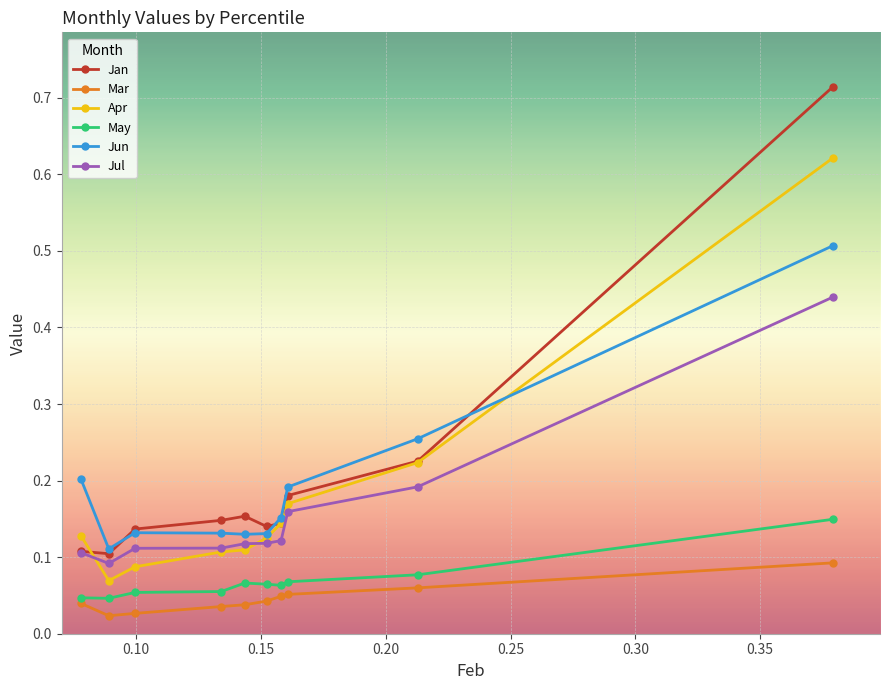

Rank the series by their maximum value, from lowest to highest.

Mar, May, Jul, Jun, Apr, Jan